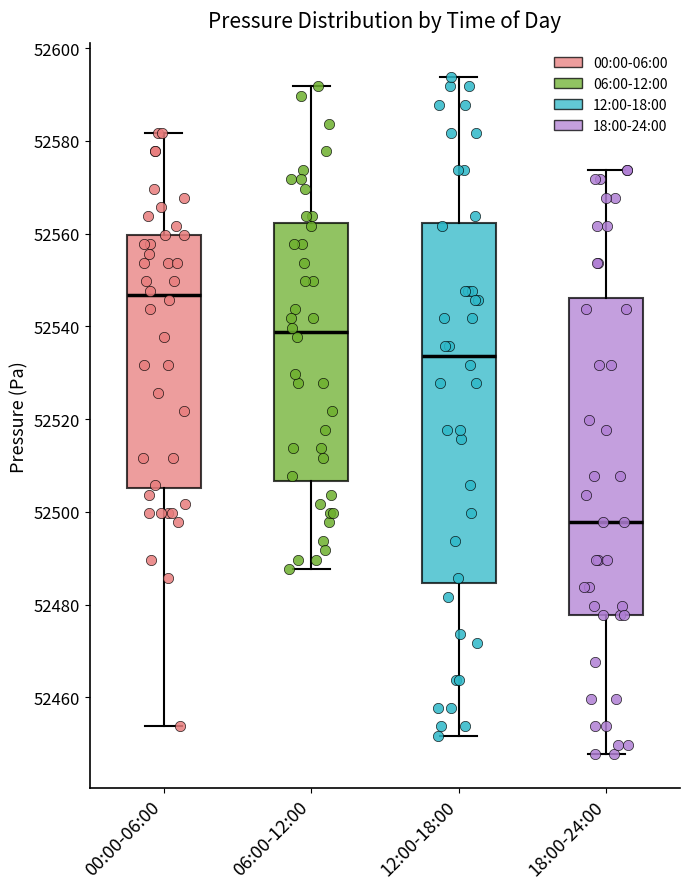

Which box has the lowest median line?

18:00-24:00